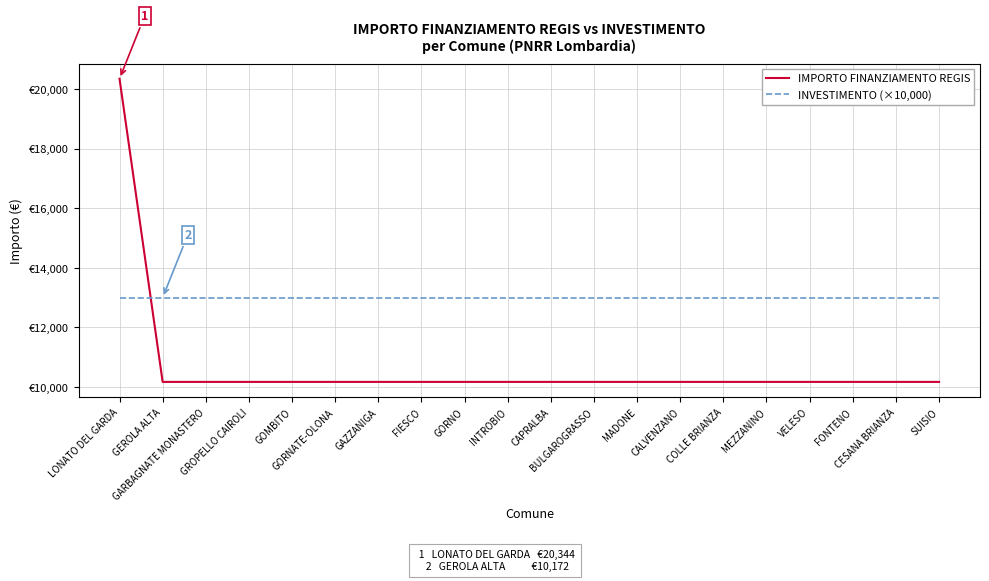

Reading left to right, list all the values displayed in this chart.

IMPORTO FINANZIAMENTO REGIS: LONATO DEL GARDA=20344	GEROLA ALTA=10172	GARBAGNATE MONASTERO=10172	GROPELLO CAIROLI=10172	GOMBITO=10172	GORNATE-OLONA=10172	GAZZANIGA=10172	FIESCO=10172	GORNO=10172	INTROBIO=10172	CAPRALBA=10172	BULGAROGRASSO=10172	MADONE=10172	CALVENZANO=10172	COLLE BRIANZA=10172	MEZZANINO=10172	VELESO=10172	FONTENO=10172	CESANA BRIANZA=10172	SUISIO=10172
INVESTIMENTO (×10,000): LONATO DEL GARDA=13000	GEROLA ALTA=13000	GARBAGNATE MONASTERO=13000	GROPELLO CAIROLI=13000	GOMBITO=13000	GORNATE-OLONA=13000	GAZZANIGA=13000	FIESCO=13000	GORNO=13000	INTROBIO=13000	CAPRALBA=13000	BULGAROGRASSO=13000	MADONE=13000	CALVENZANO=13000	COLLE BRIANZA=13000	MEZZANINO=13000	VELESO=13000	FONTENO=13000	CESANA BRIANZA=13000	SUISIO=13000